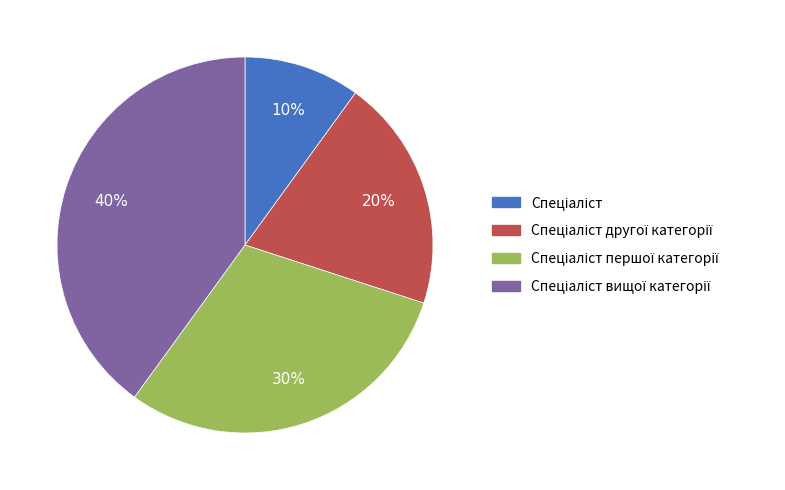

To the nearest percent, what is the average slice percentage?

25%